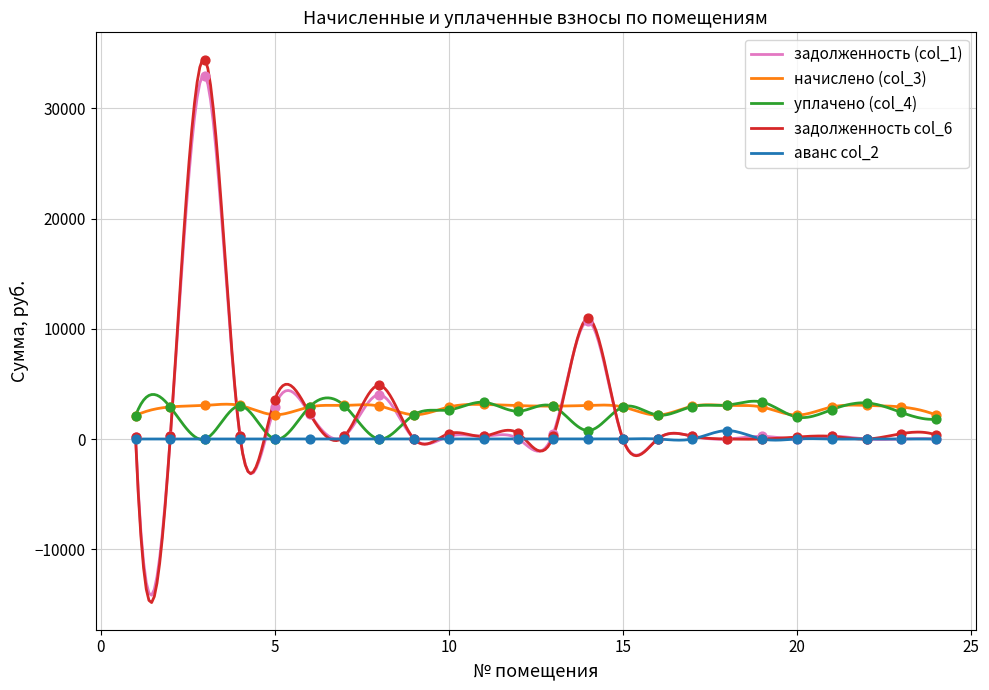

Which series has the largest range (max minus min)?

задолженность col_6